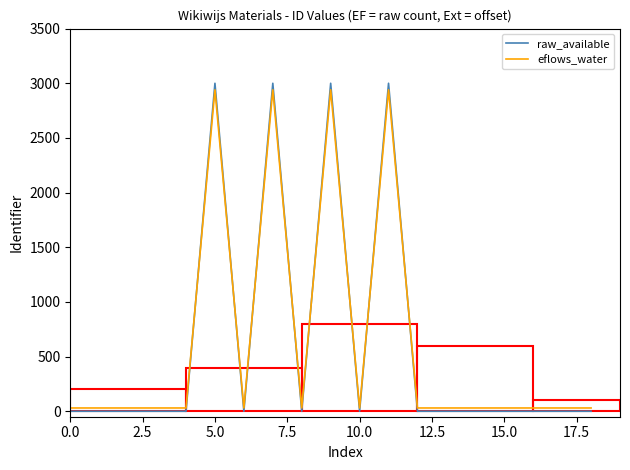

True or false: eflows_water has more than 2 points higher than both neighbors.

True